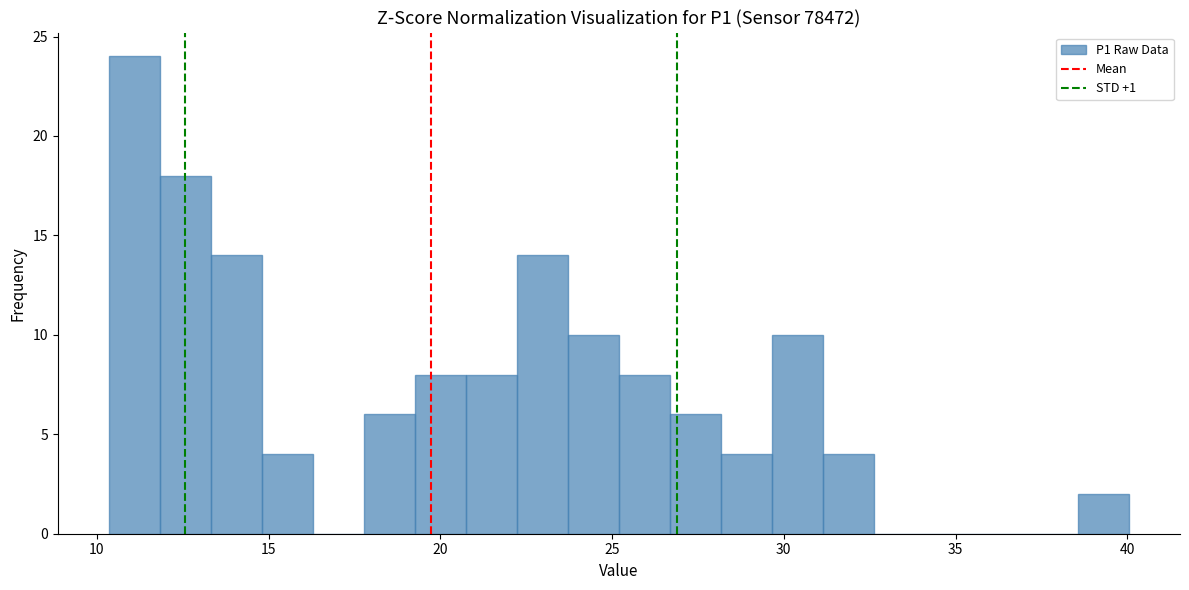

Around what value on the x-axis is the tallest bar? Give the approximate position of its centre, as read against the axis.

11.0